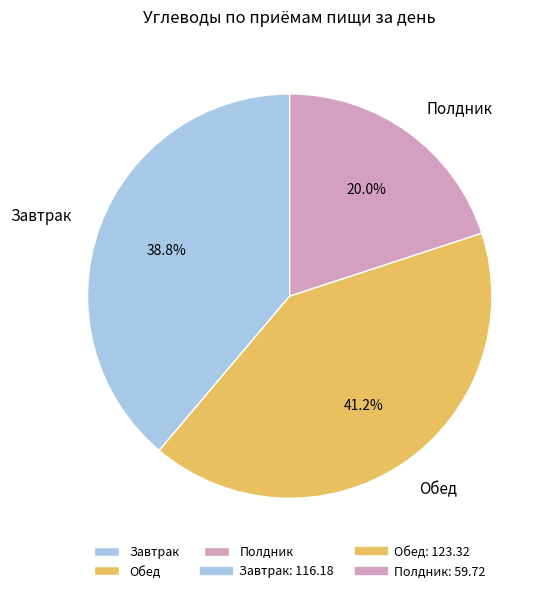

How many segments does this pie chart have?

3